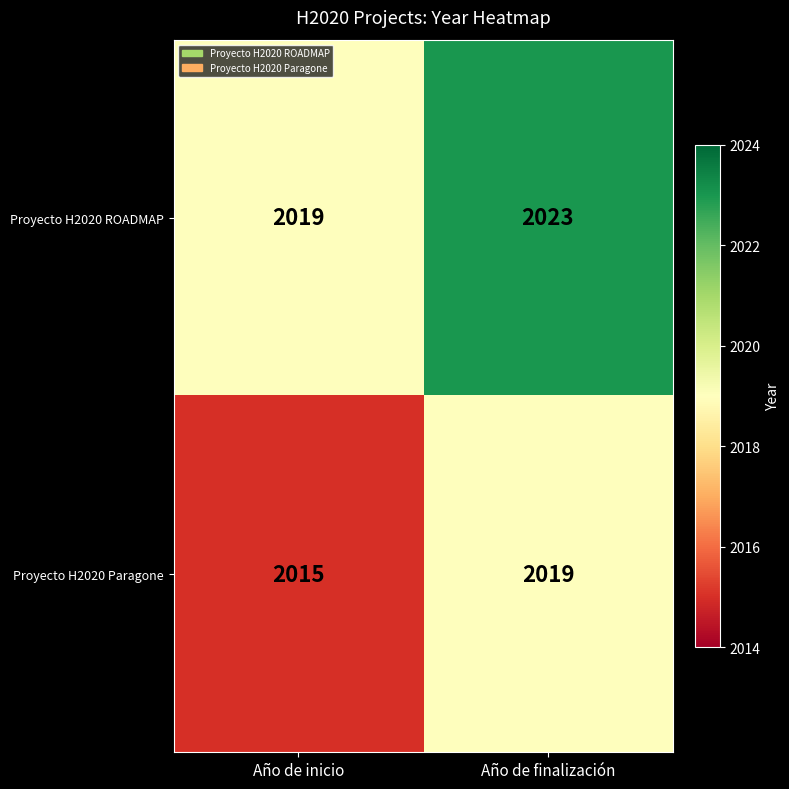

At Año de finalización, list the series in order from smallest to largest.

Proyecto H2020 Paragone, Proyecto H2020 ROADMAP